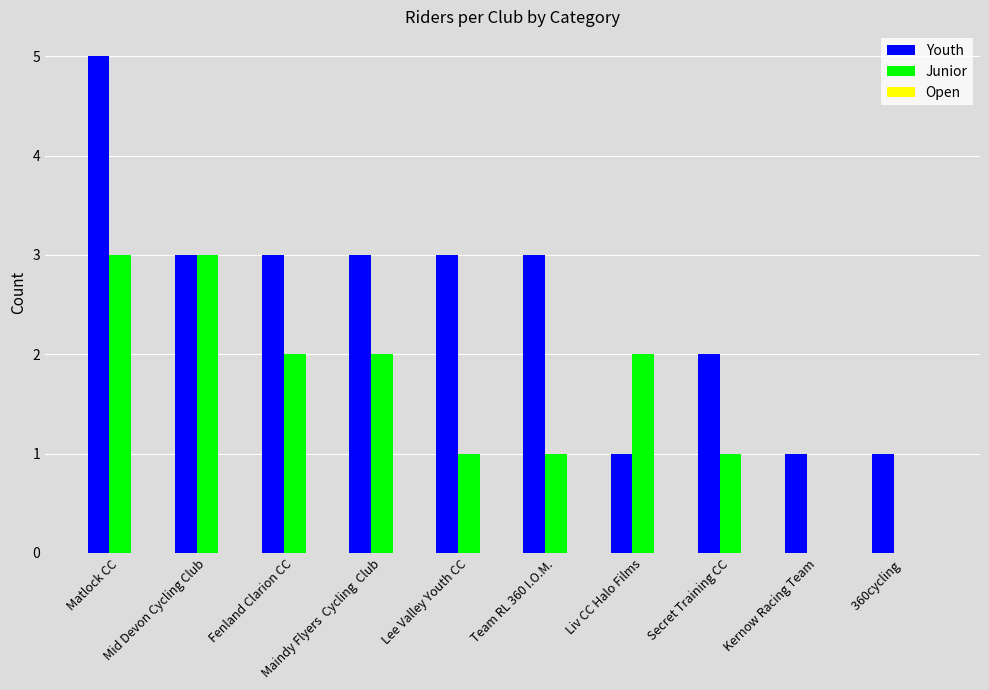

What is the sum of all Junior values?

15